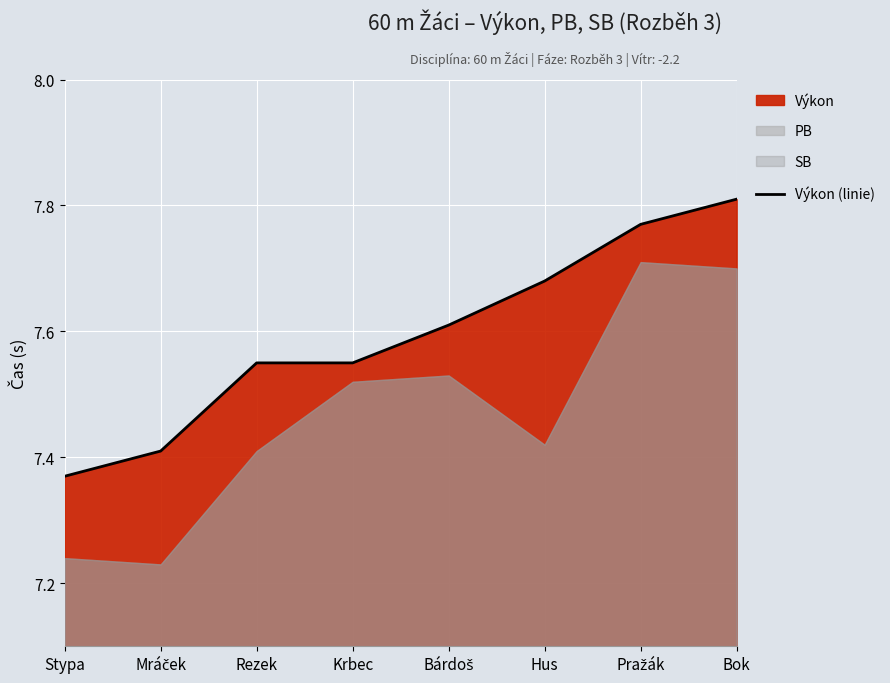

What position from the right is Pražák?

2